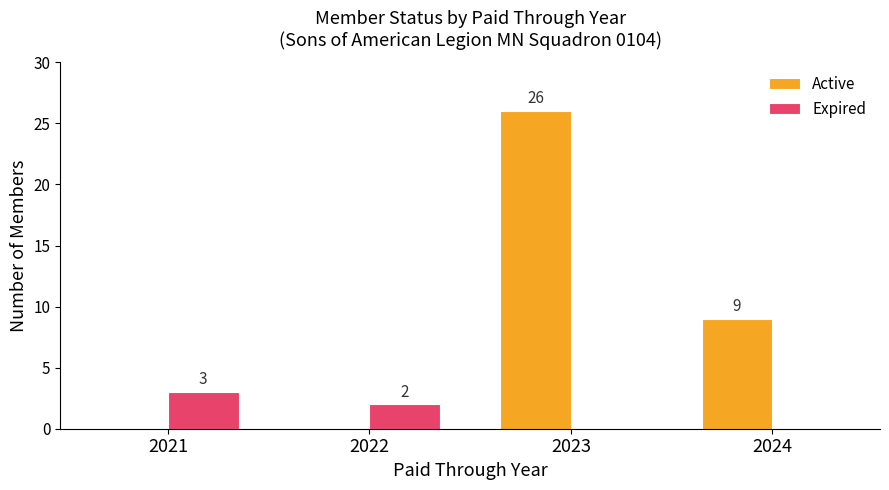

Which series changed the most between 2023 and 2024?

Active